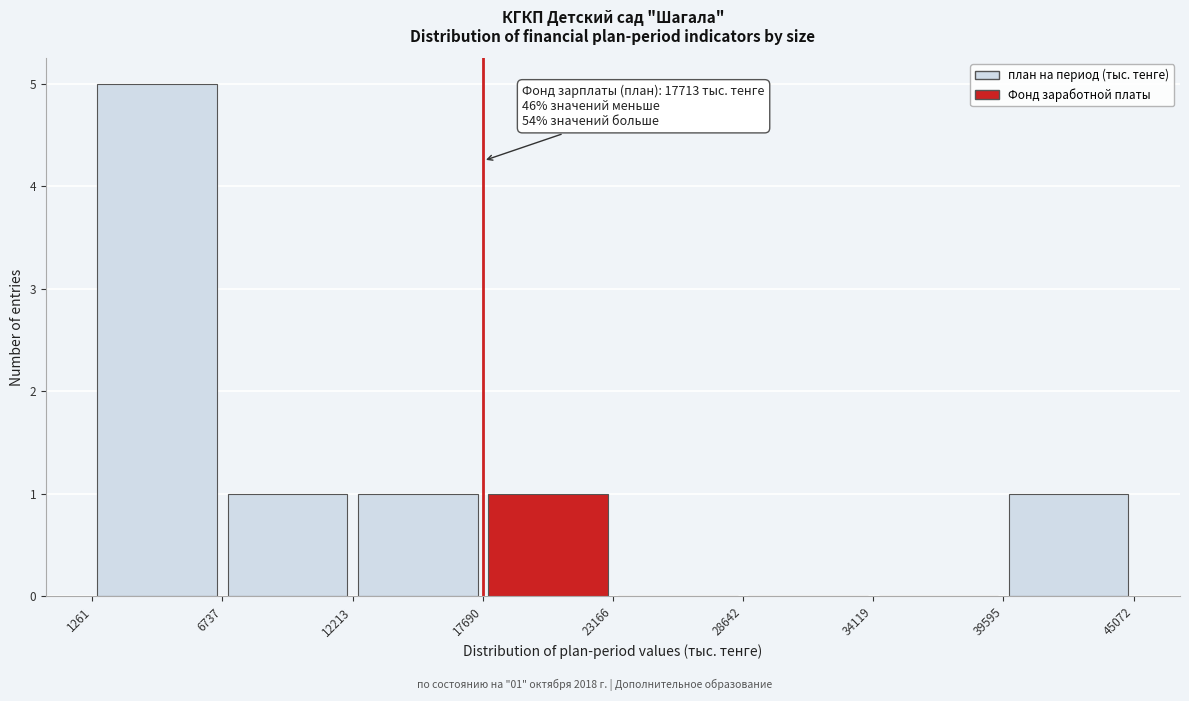

Over which range of the x-axis is the bar tallest?

1261 to 6737